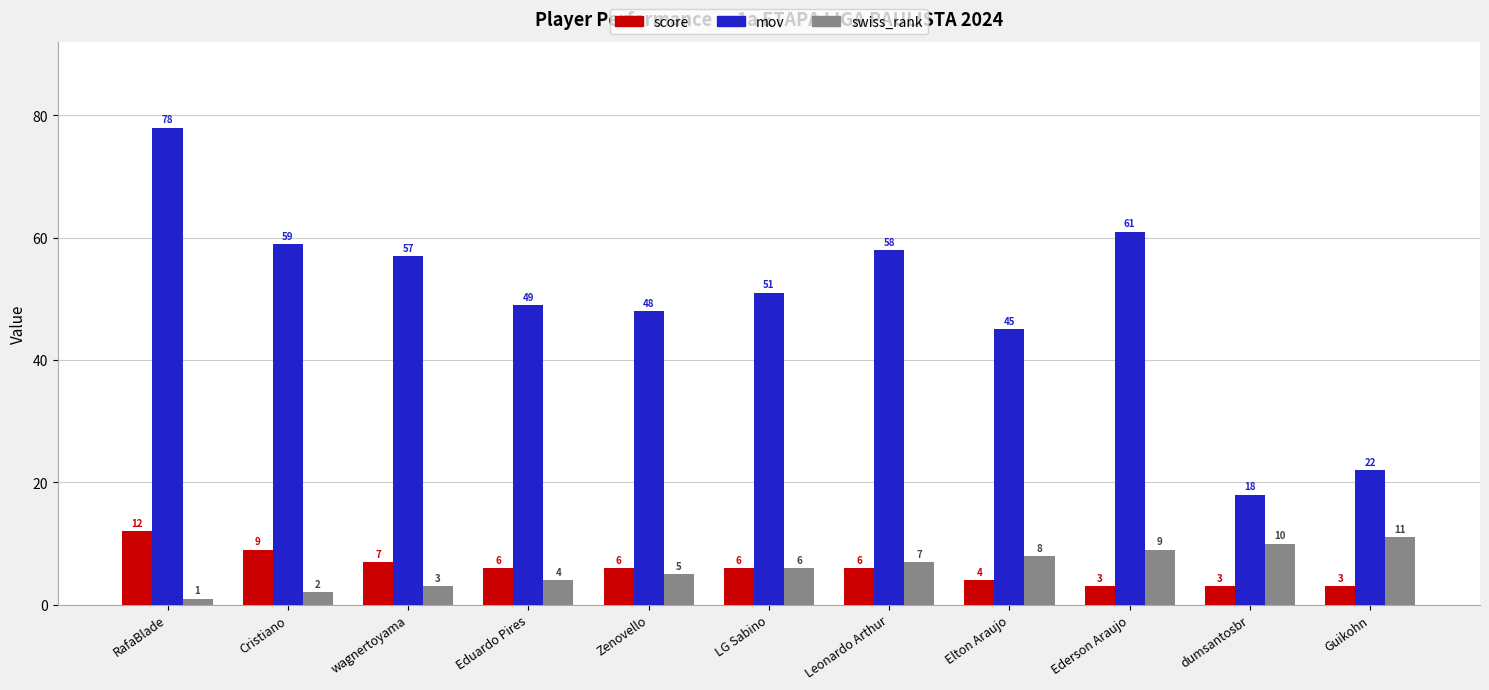

What is the label of the 6th bar from the left?

LG Sabino